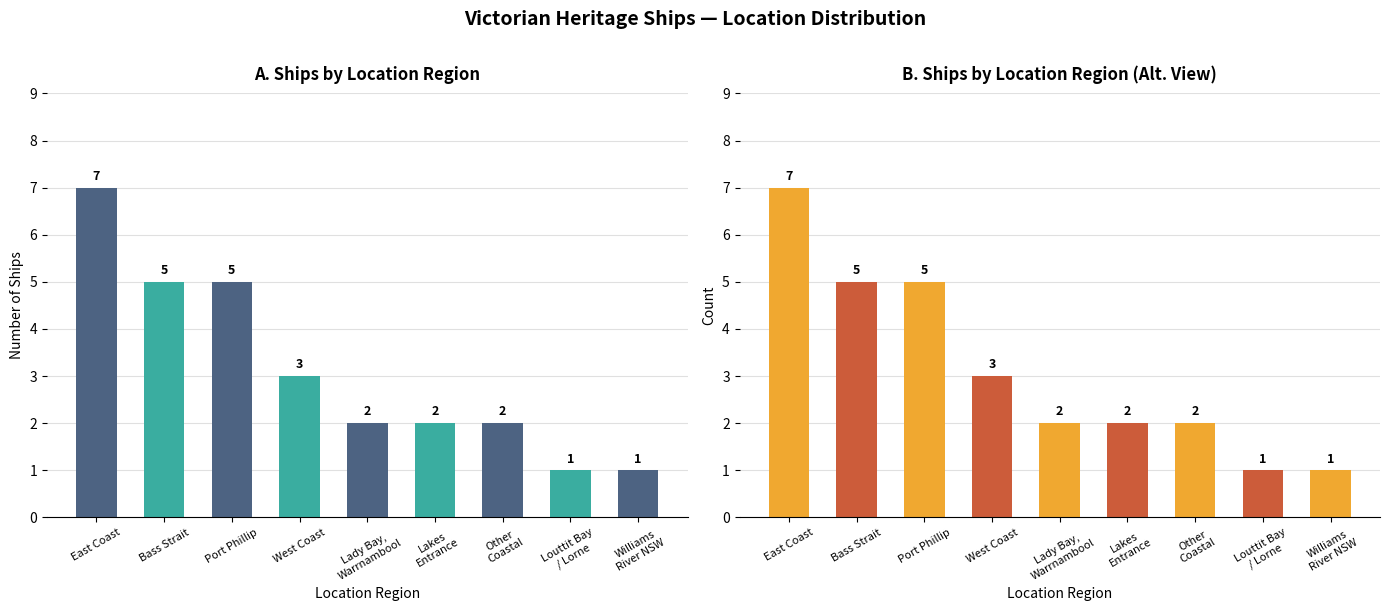

What is the value of the 2nd bar from the left?

5